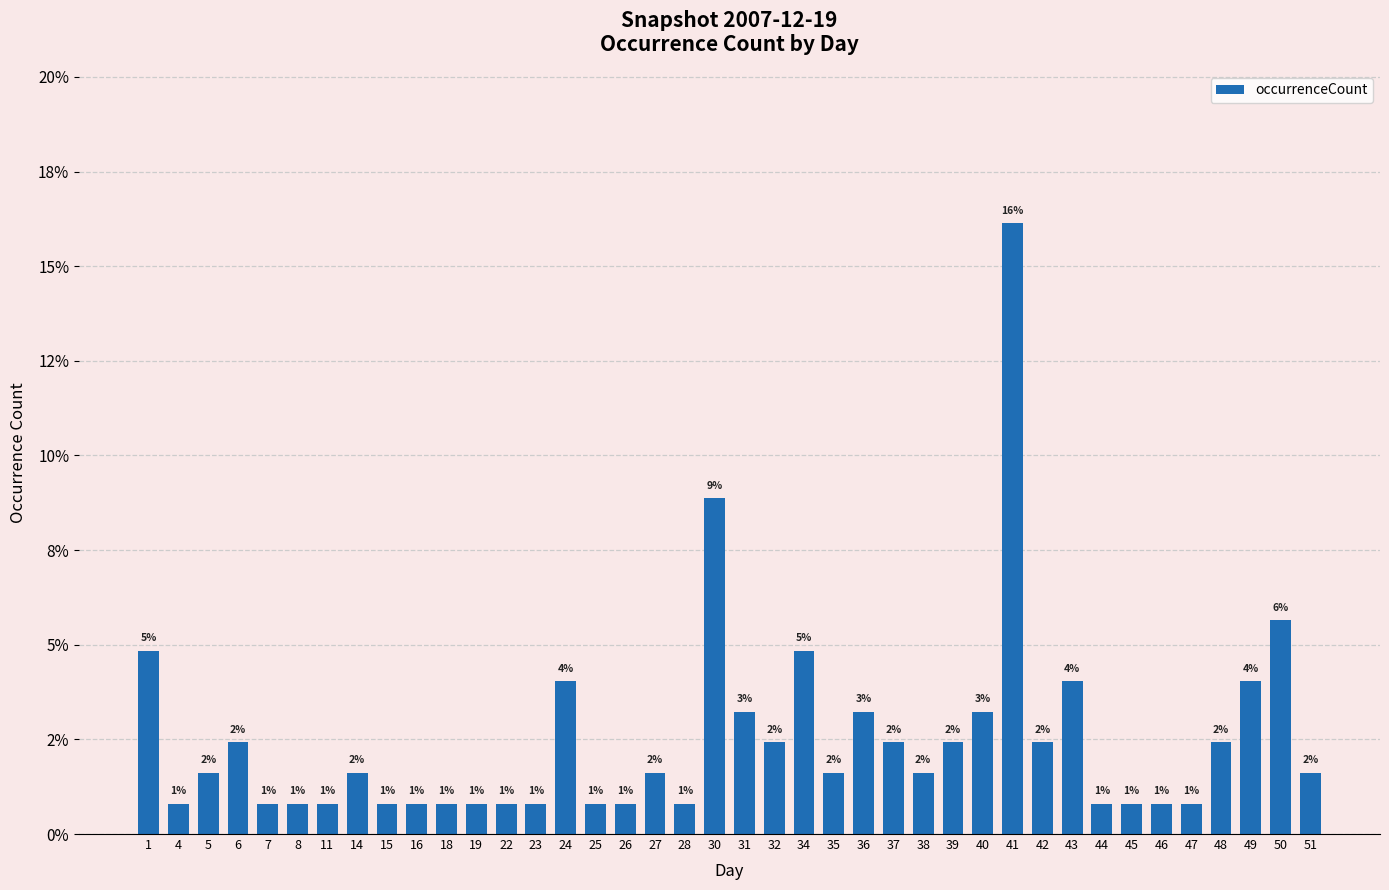

Does the chart contain any negative values?

No